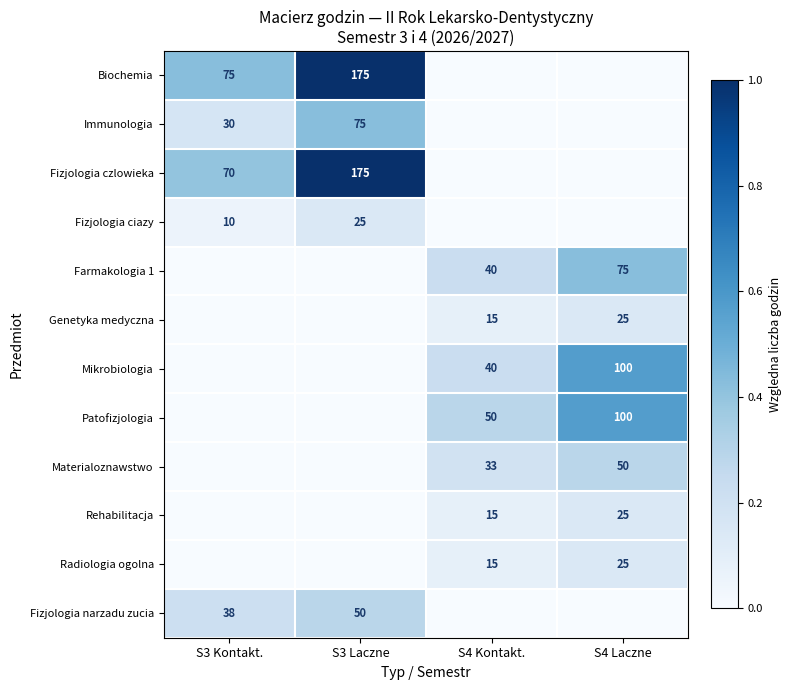

The Biochemia series shows 75 at S3 Kontakt.. True or false?

True